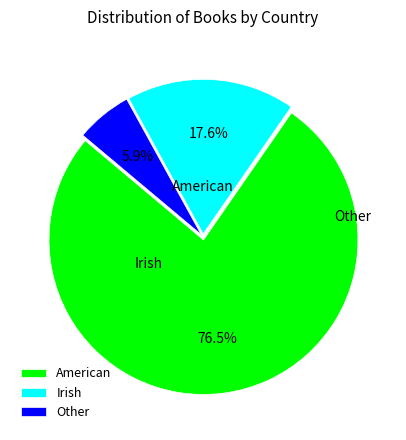

Which category has the biggest portion of the pie?

American